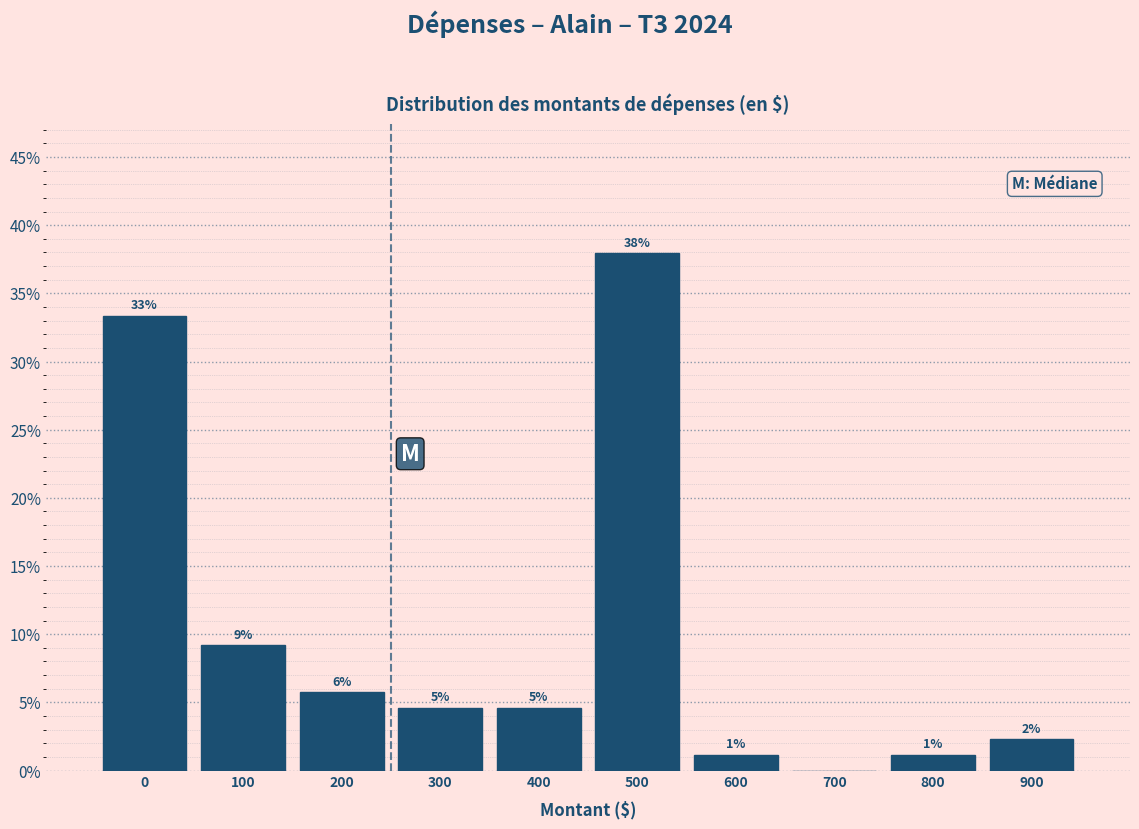

Are the bars horizontal?

No